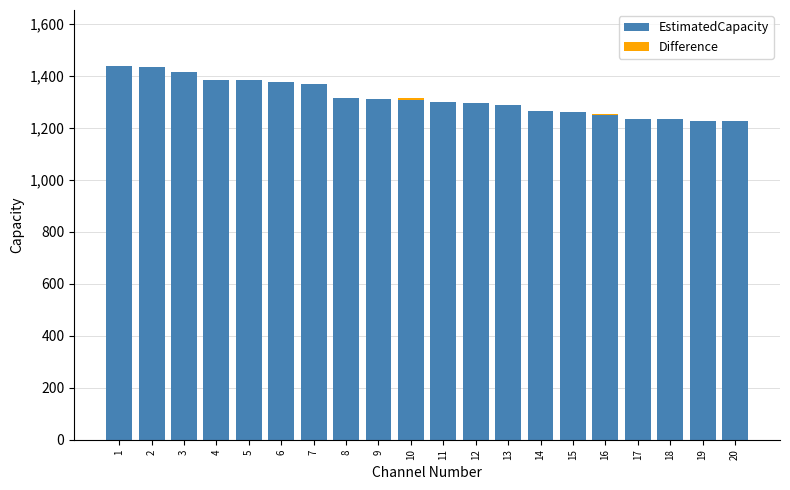

Are the bars horizontal?

No